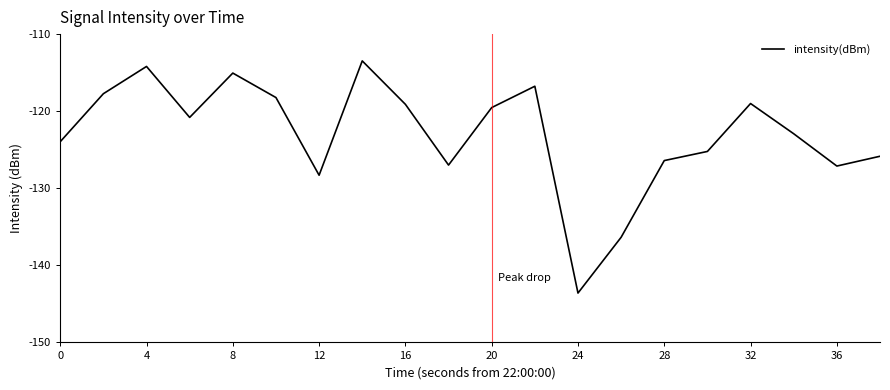

What is the greatest value displayed?

-113.5